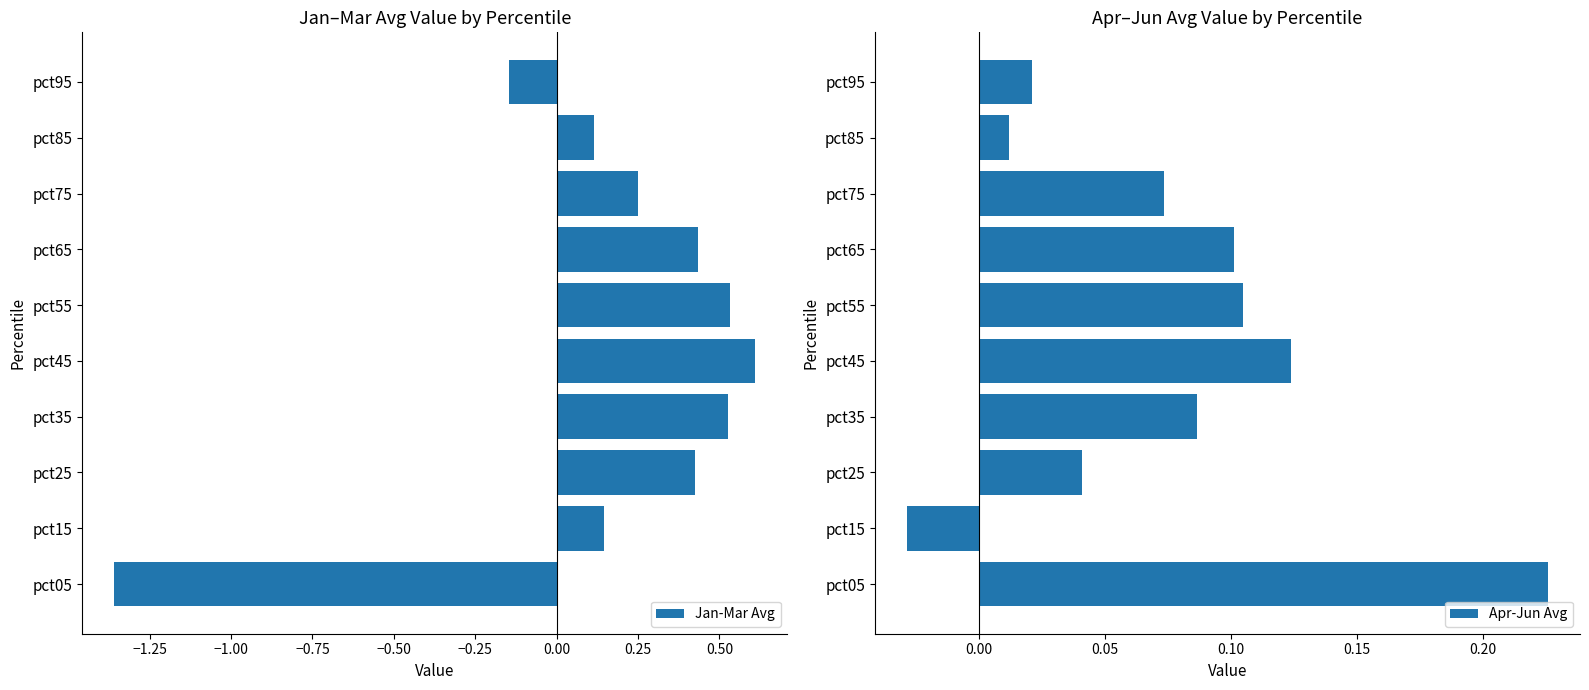

List the series in order of their overall mean, highest first.

Jan-Mar Avg, Apr-Jun Avg